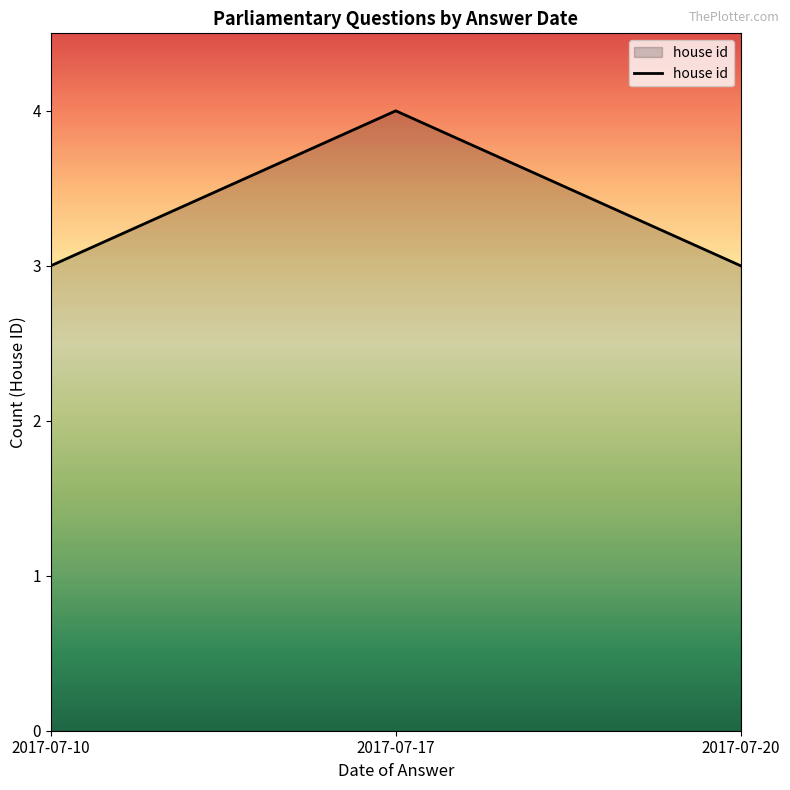

What is the ratio of the value at 2017-07-17 to the value at 2017-07-10?

1.3